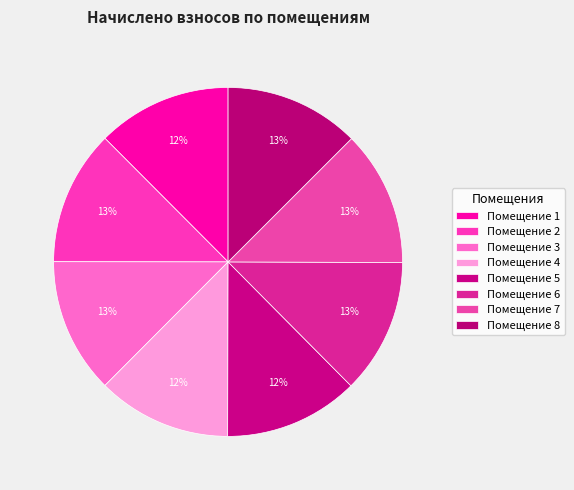

How many slices are in this pie chart?

8